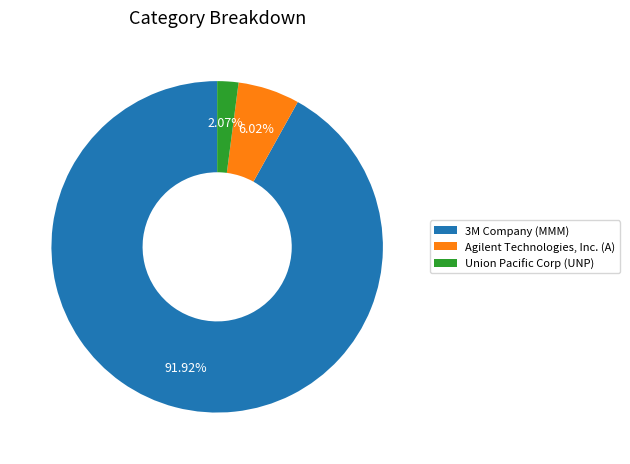

The Agilent Technologies, Inc. (A) slice represents 11% of the pie. True or false?

False